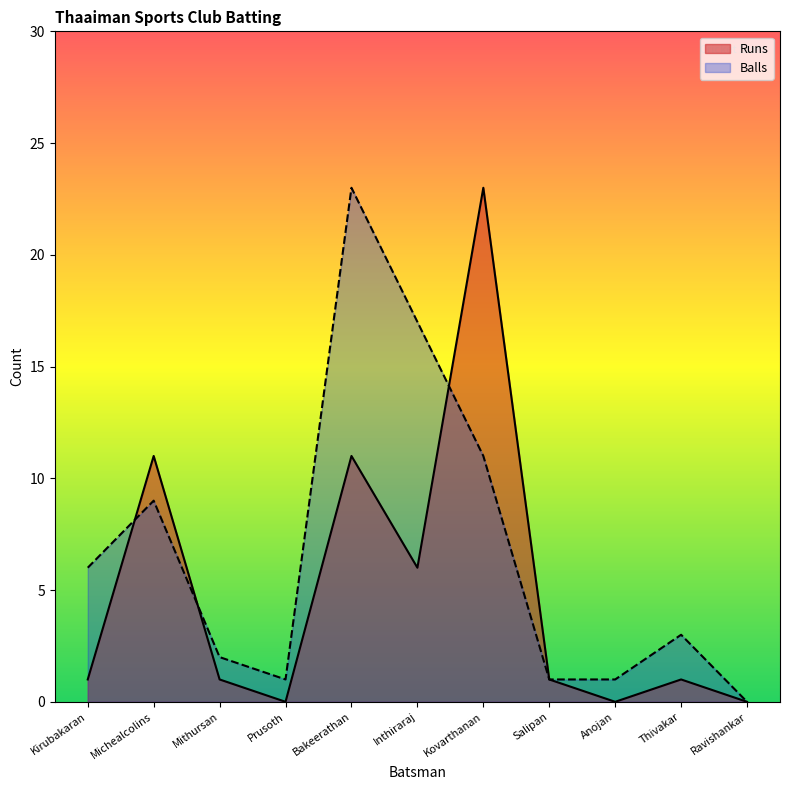

At which label does Balls reach its minimum?

Ravishankar